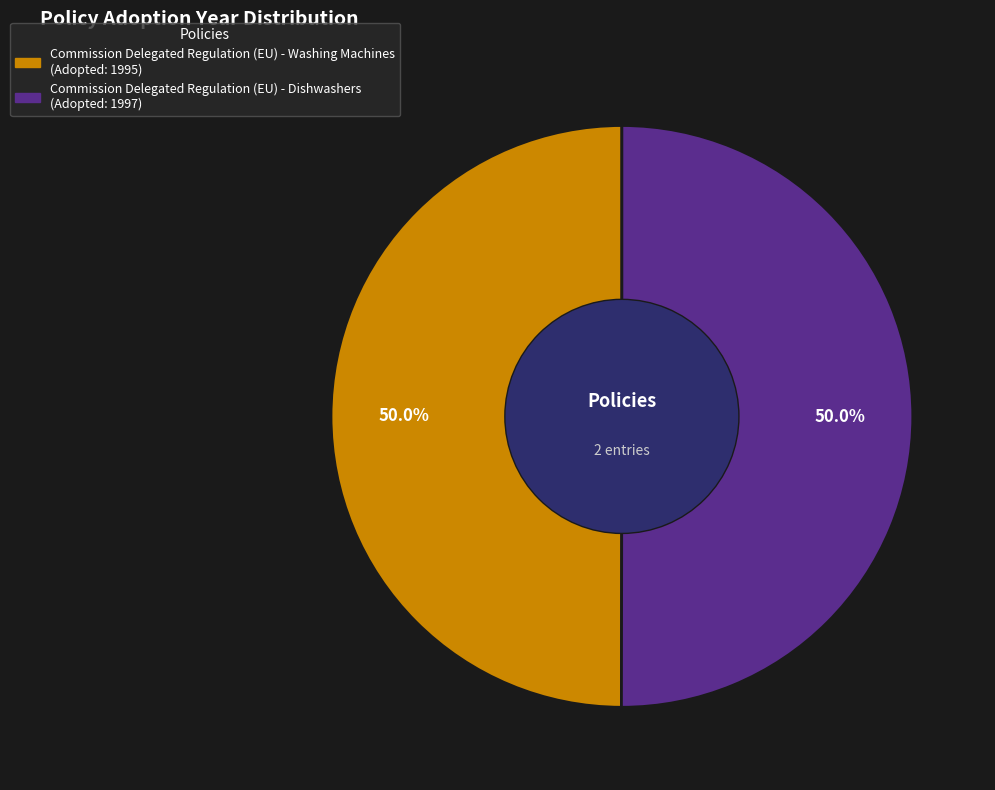

What percentage is NOT represented by Commission Delegated Regulation (EU) - Dishwashers?

50.0%